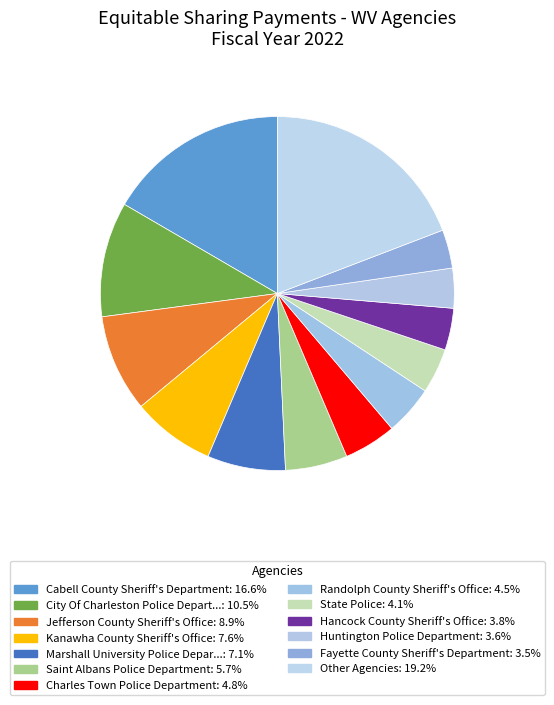

Count the number of slices in the pie.

13